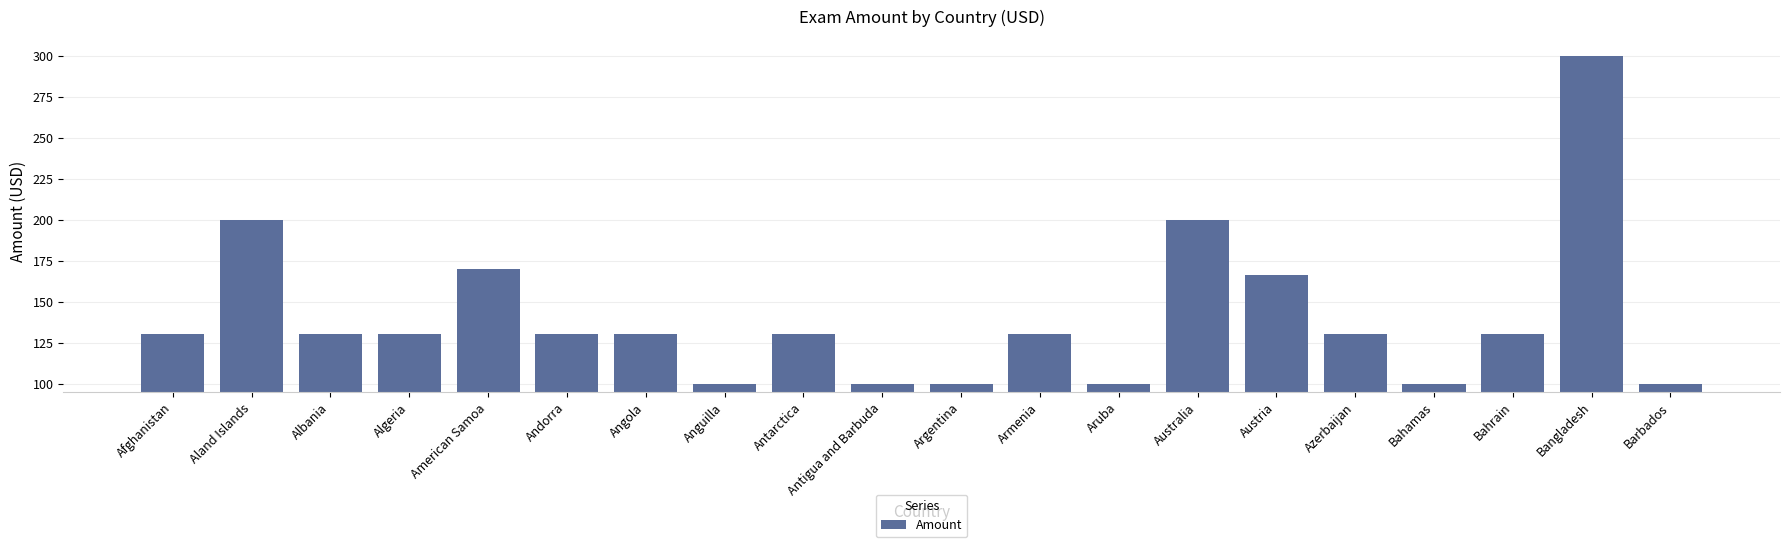

What is the label of the 6th bar from the left?

Andorra